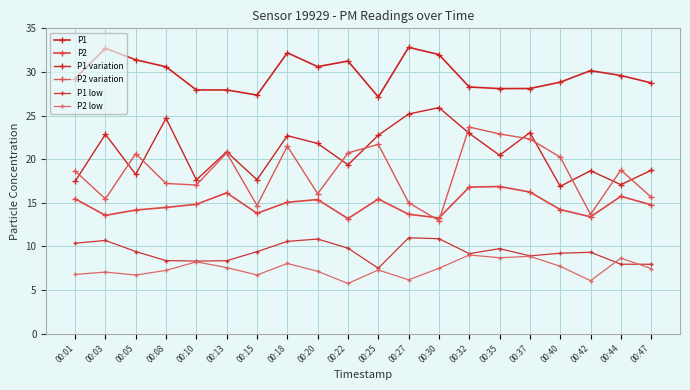

Reading right to left, what are all the values shown in this chart?

P1: 00:47=28.7	00:44=29.6	00:42=30.1	00:40=28.8	00:37=28.1	00:35=28.1	00:32=28.3	00:30=32.0	00:27=32.8	00:25=27.1	00:22=31.2	00:20=30.6	00:18=32.2	00:15=27.3	00:13=27.9	00:10=27.9	00:08=30.6	00:05=31.4	00:03=32.7	00:01=29.2
P2: 00:47=14.8	00:44=15.7	00:42=13.4	00:40=14.2	00:37=16.2	00:35=16.9	00:32=16.8	00:30=13.3	00:27=13.7	00:25=15.4	00:22=13.2	00:20=15.4	00:18=15.1	00:15=13.8	00:13=16.1	00:10=14.8	00:08=14.5	00:05=14.2	00:03=13.6	00:01=15.4
P1 variation: 00:47=18.7	00:44=17.1	00:42=18.7	00:40=16.9	00:37=23.0	00:35=20.4	00:32=23.0	00:30=25.9	00:27=25.2	00:25=22.7	00:22=19.4	00:20=21.8	00:18=22.7	00:15=17.6	00:13=20.9	00:10=17.6	00:08=24.7	00:05=18.2	00:03=22.9	00:01=17.4
P2 variation: 00:47=15.6	00:44=18.8	00:42=13.7	00:40=20.2	00:37=22.3	00:35=22.9	00:32=23.7	00:30=13.0	00:27=15.0	00:25=21.7	00:22=20.7	00:20=16.0	00:18=21.5	00:15=14.7	00:13=20.7	00:10=17.0	00:08=17.2	00:05=20.6	00:03=15.4	00:01=18.6
P1 low: 00:47=7.9	00:44=8.0	00:42=9.3	00:40=9.2	00:37=8.9	00:35=9.7	00:32=9.2	00:30=10.9	00:27=11.0	00:25=7.5	00:22=9.8	00:20=10.8	00:18=10.6	00:15=9.4	00:13=8.4	00:10=8.3	00:08=8.4	00:05=9.4	00:03=10.7	00:01=10.4
P2 low: 00:47=7.5	00:44=8.7	00:42=6.1	00:40=7.7	00:37=8.9	00:35=8.7	00:32=9.0	00:30=7.5	00:27=6.2	00:25=7.3	00:22=5.7	00:20=7.1	00:18=8.0	00:15=6.7	00:13=7.6	00:10=8.2	00:08=7.2	00:05=6.7	00:03=7.1	00:01=6.8